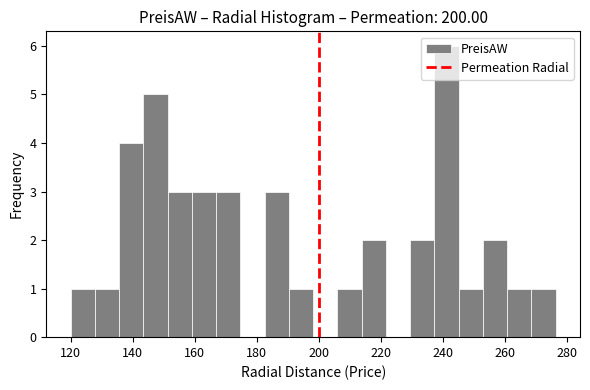

Around what value on the x-axis is the tallest bar? Give the approximate position of its centre, as read against the axis.

242